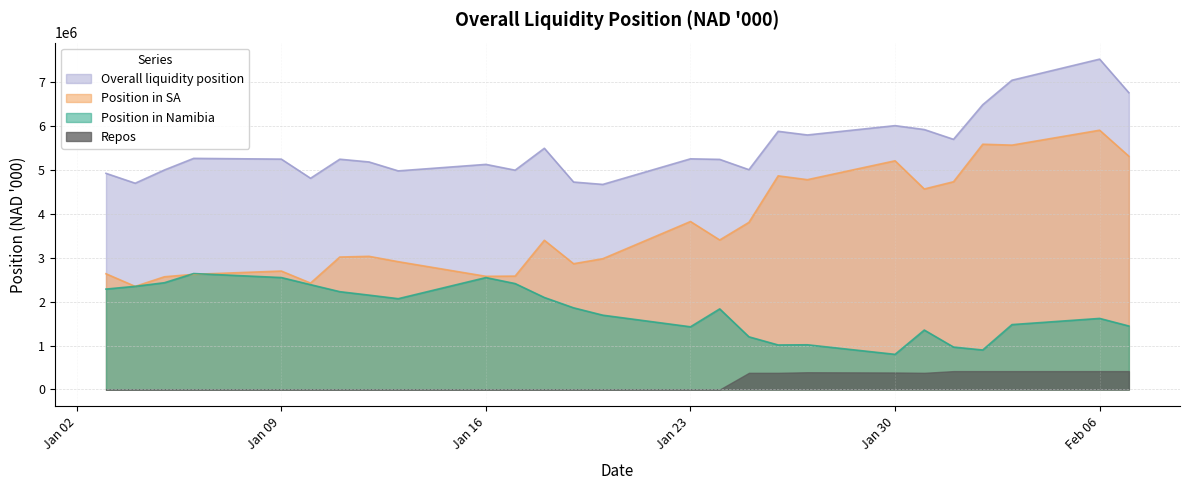

Which series has the largest total across all categories?

Overall liquidity position